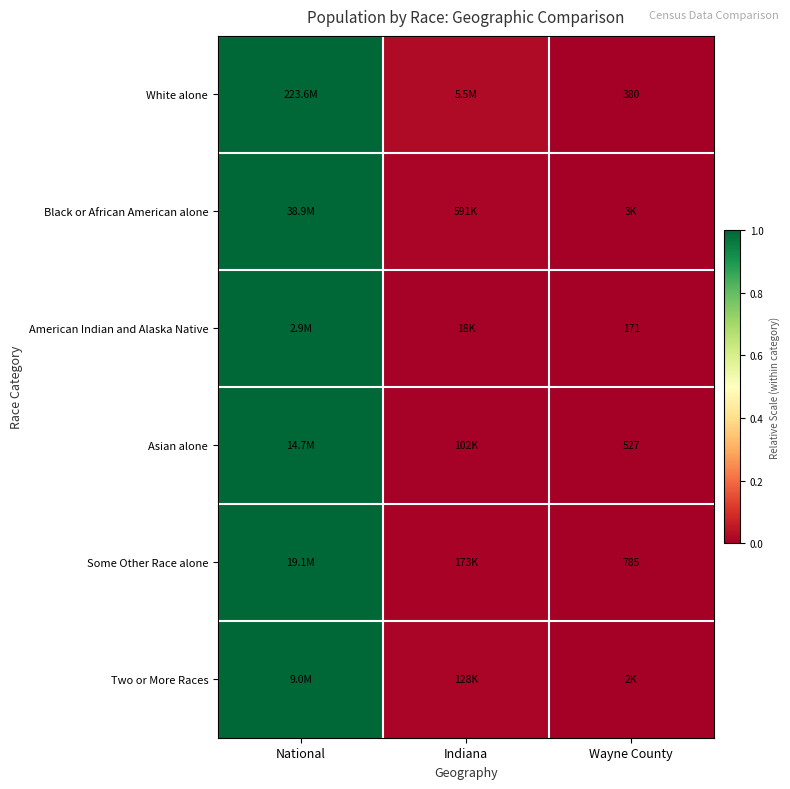

Is the value of Asian alone at Wayne County greater than the value of White alone at Wayne County?

Yes